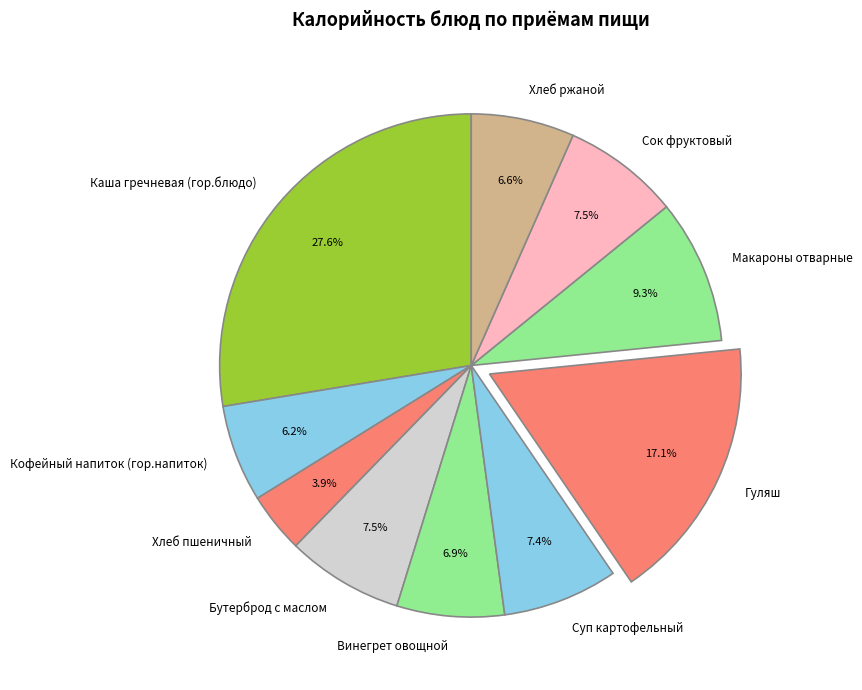

To the nearest percent, what is the average slice percentage?

10%